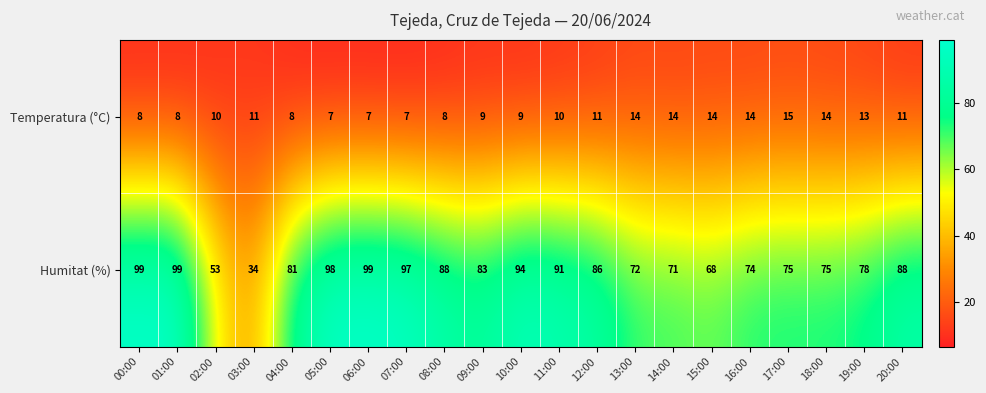

What is the sum of all Humitat (%) values?

1703